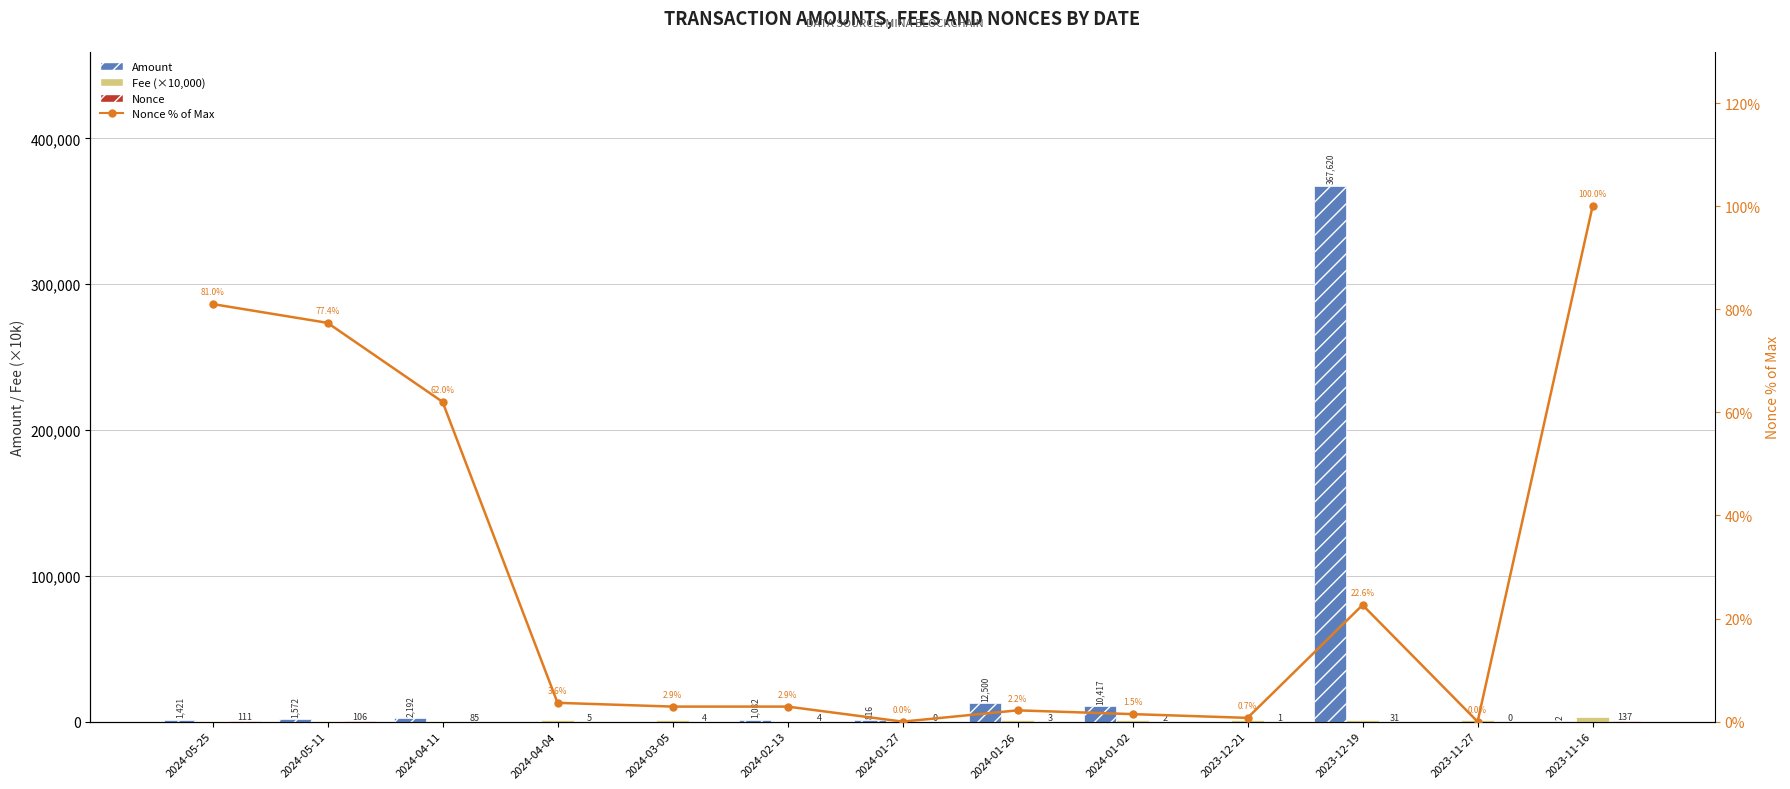

Which series has the largest total across all categories?

Amount